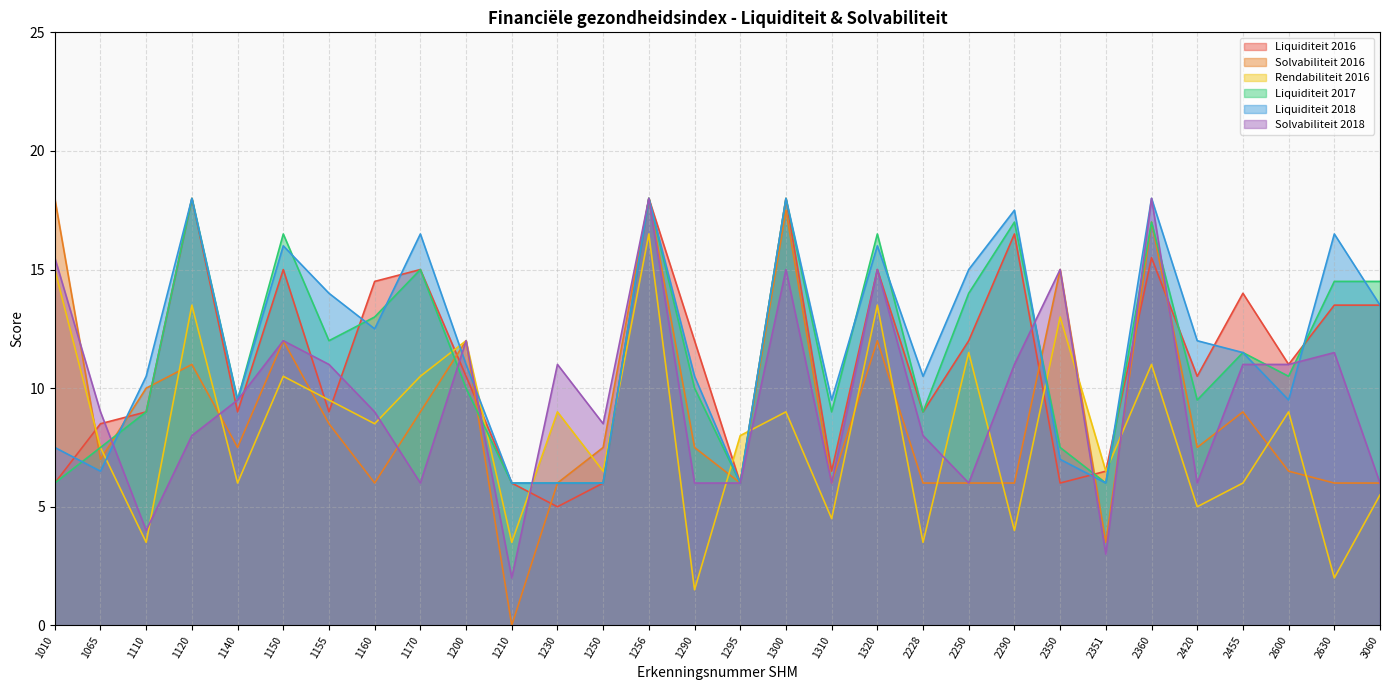

True or false: Liquiditeit 2017 and Solvabiliteit 2018 cross at least once.

True